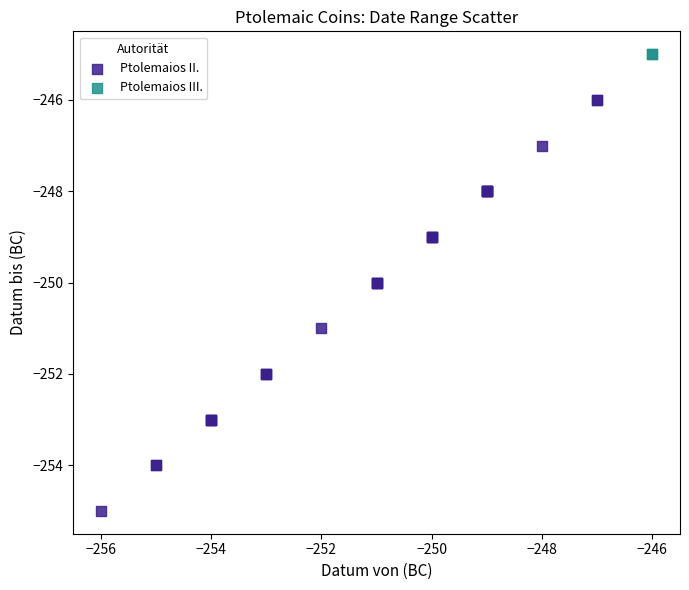

What are all the series names shown in the legend?

Ptolemaios II., Ptolemaios III.